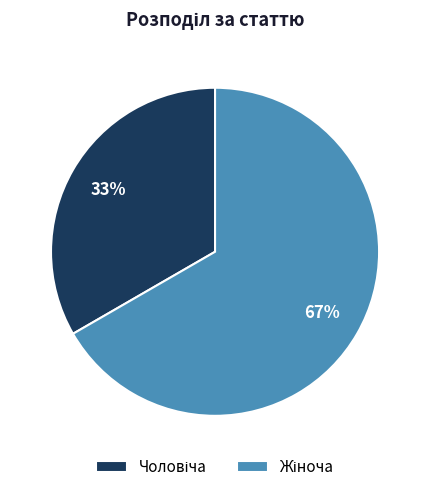

Is there a majority slice in this chart?

Yes